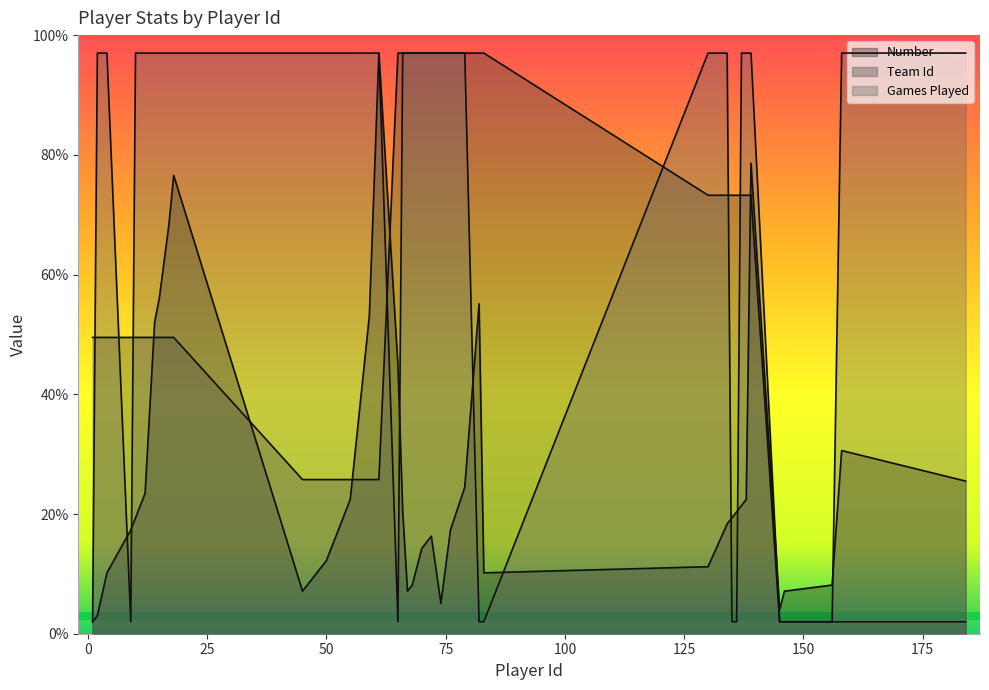

How many values in the Number series are below 19?

20